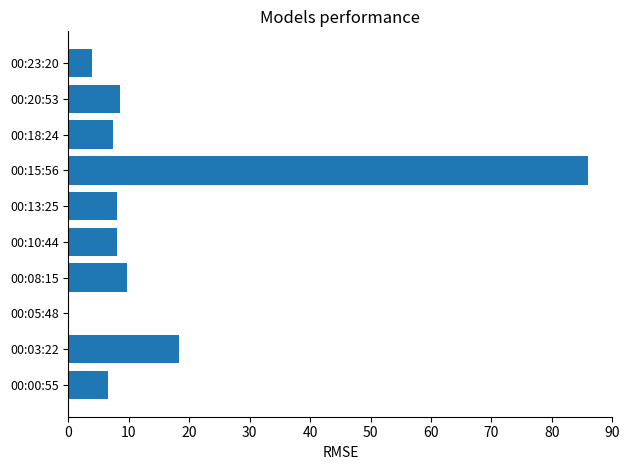

How many categories are shown in the chart?

10